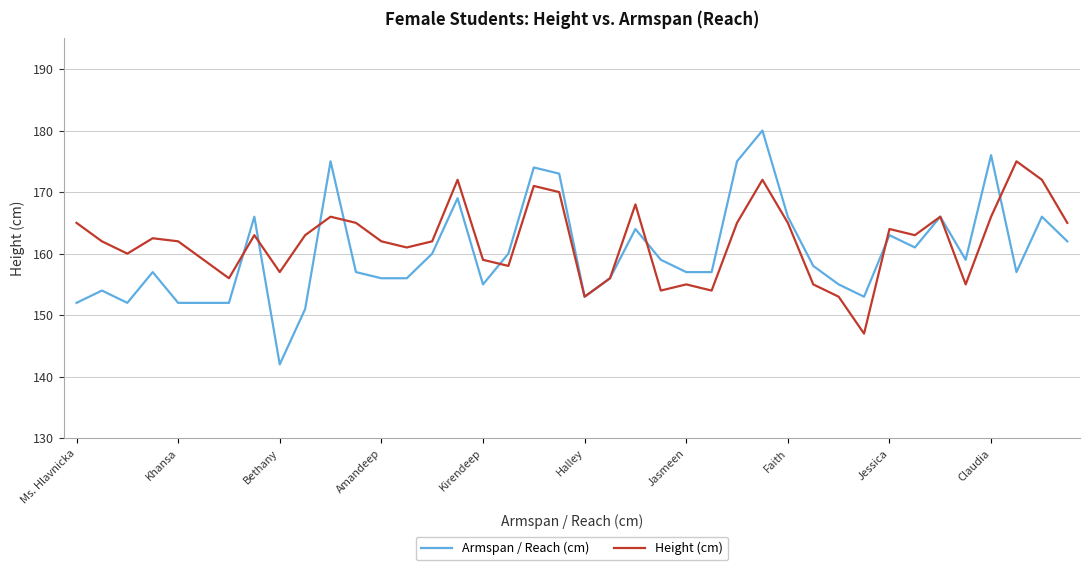

What is the sum of all Armspan / Reach (cm) values?

6408.0